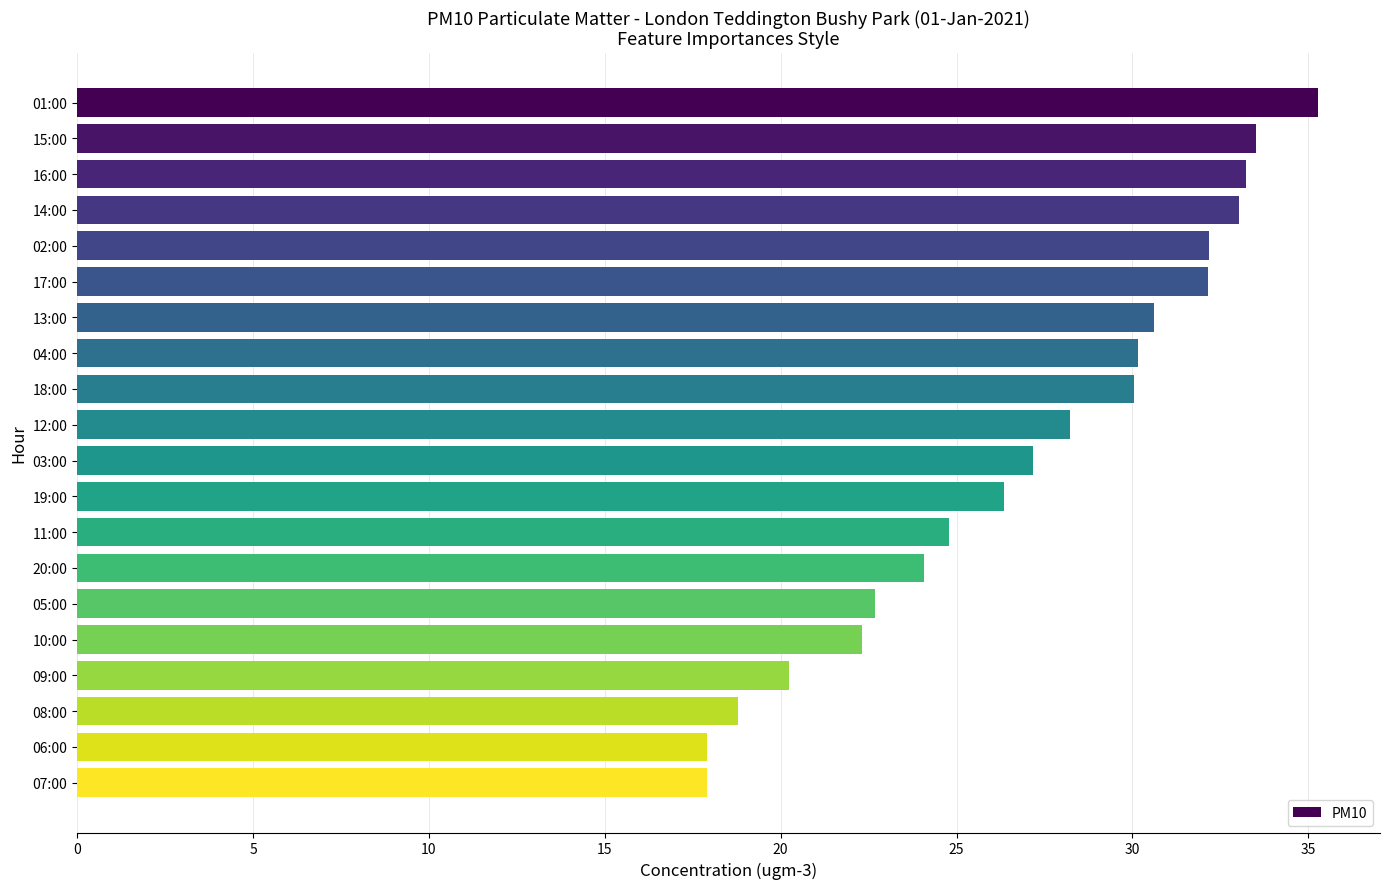

What is the difference between the second highest and minimum values?

15.6